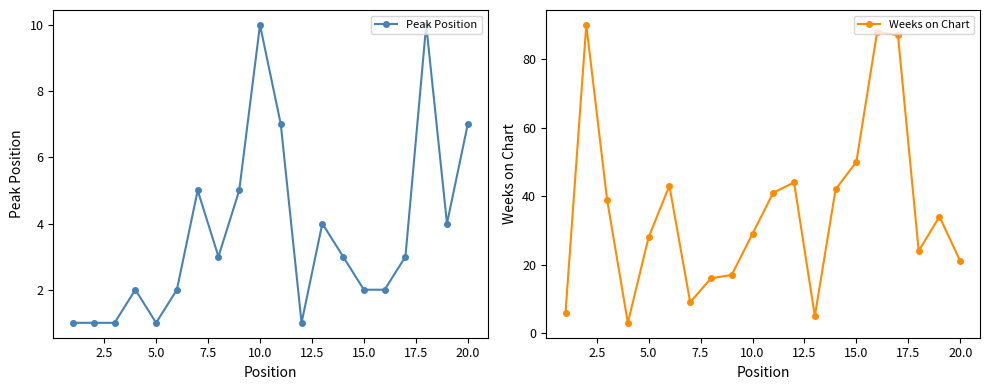

How many values in the Weeks on Chart series are below 34?

10